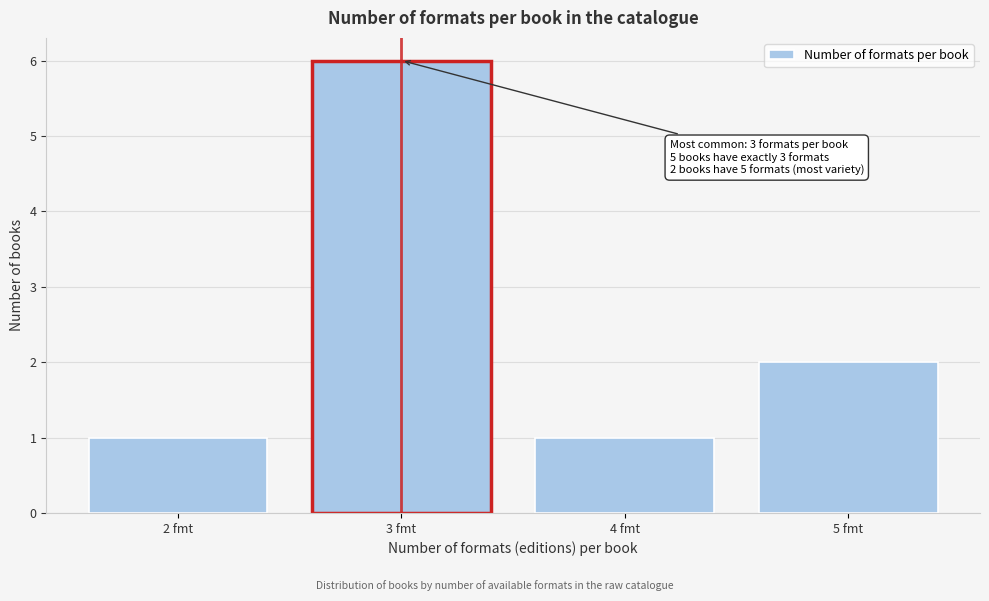

Reading left to right, list all the values displayed in this chart.

2 fmt=1	3 fmt=6	4 fmt=1	5 fmt=2